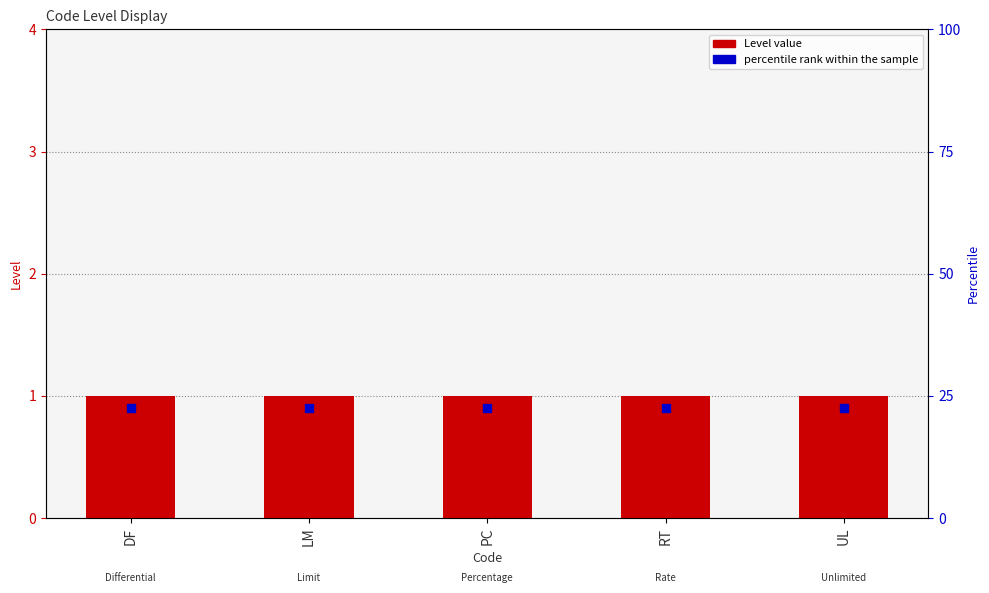

Which series has the widest spread of Y values?

Level